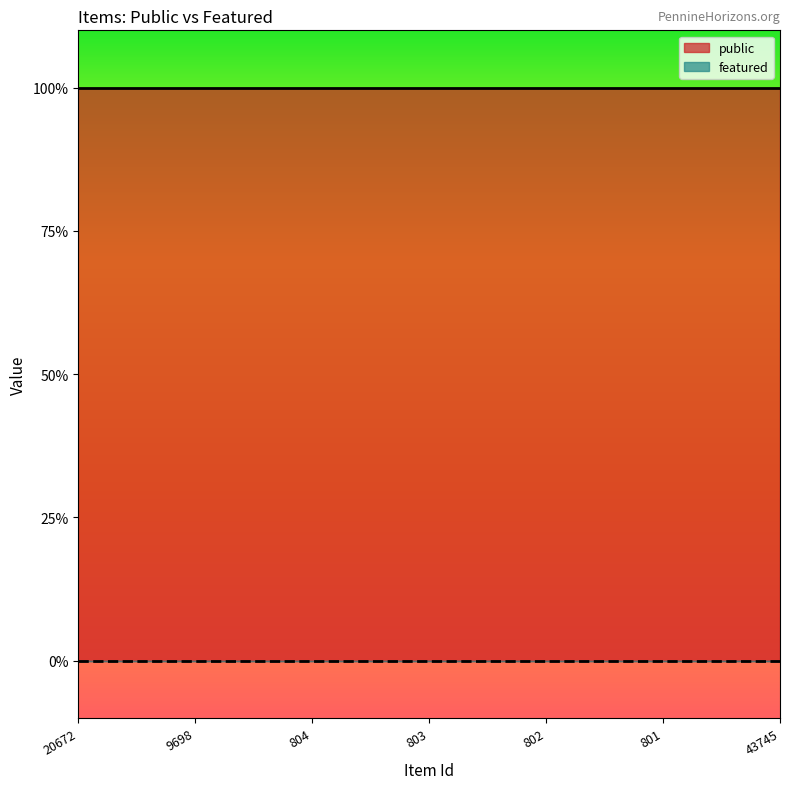

List the series in order of their overall mean, highest first.

public, featured